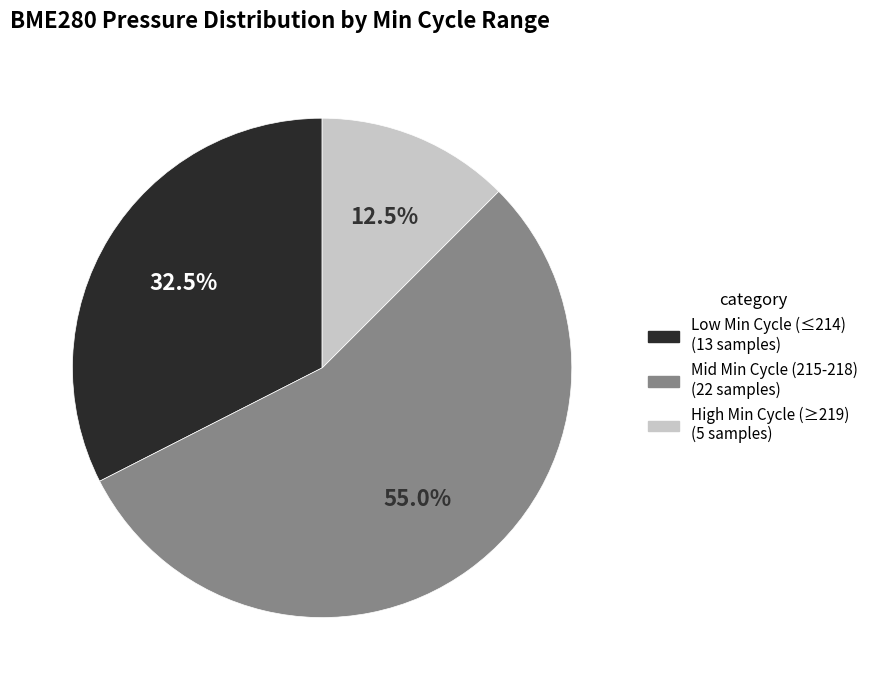

Is there any slice that represents more than half of the pie?

Yes